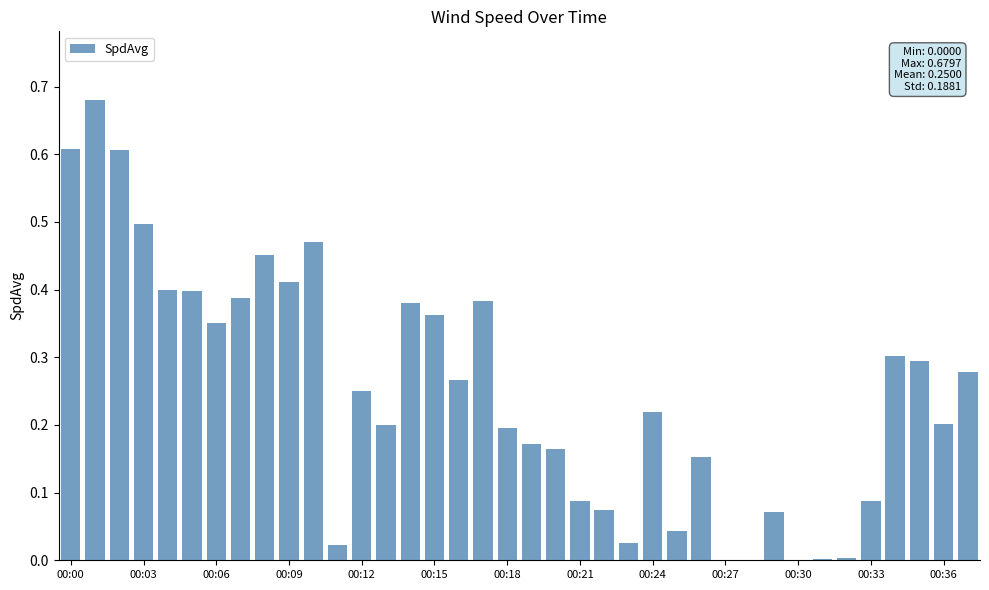

Is it true that the value at 00:15 is 0.2?

False